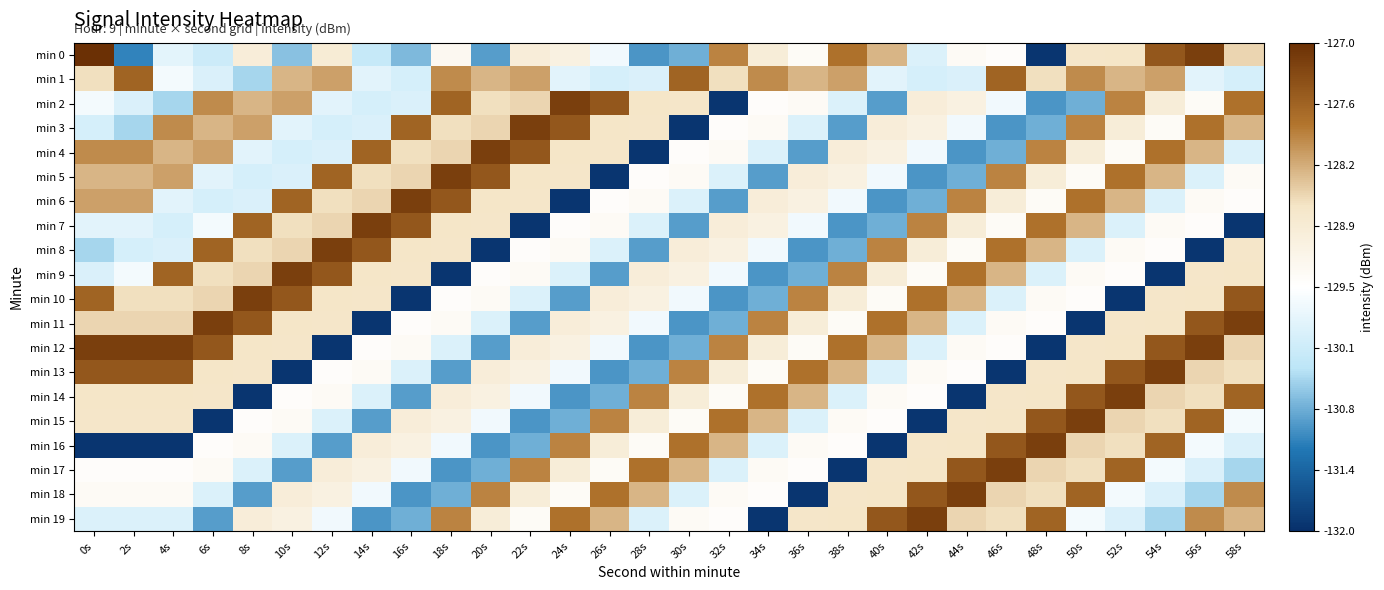

What is the greatest value displayed?

-126.9